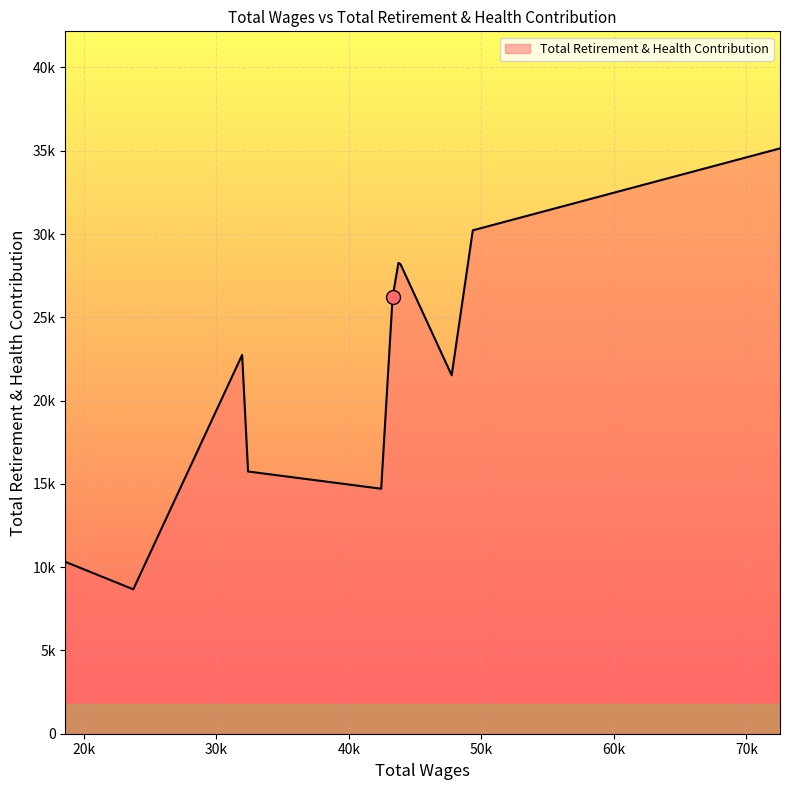

Is this an area chart (filled region under the line)?

Yes